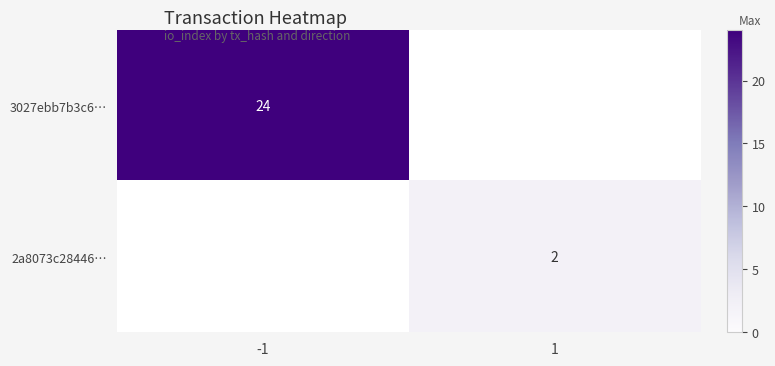

Which label corresponds to the smallest value in the chart?

1